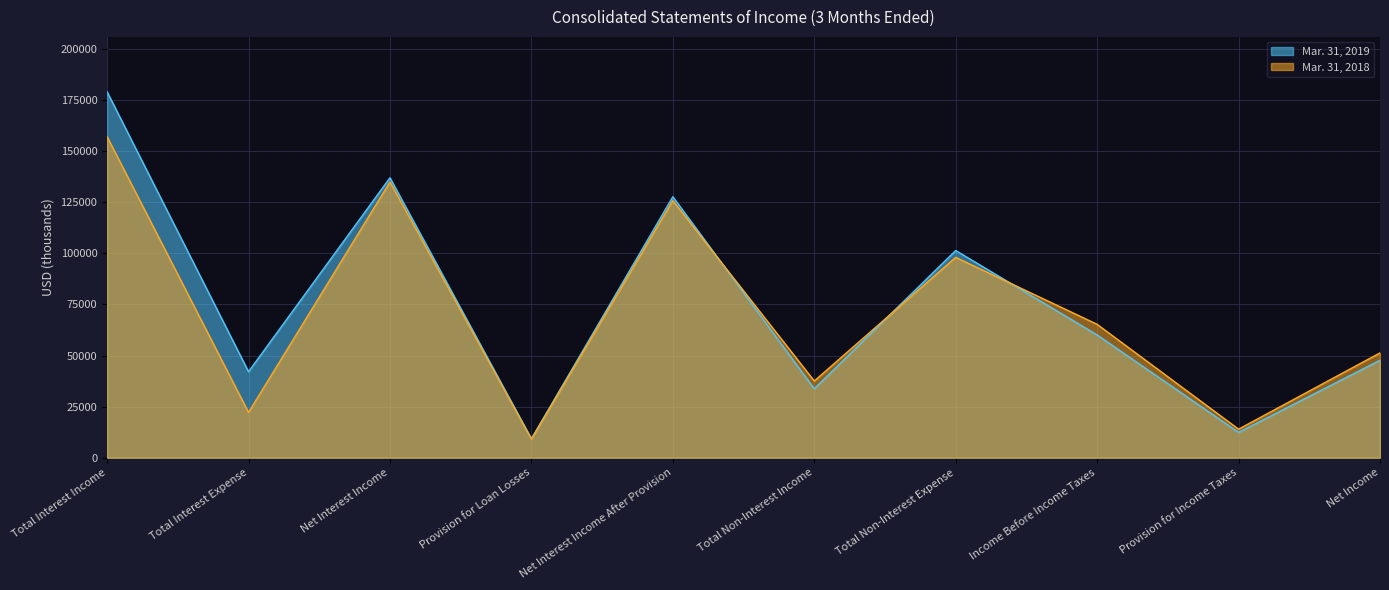

Is it true that Mar. 31, 2018 equals 37535 at Total Non-Interest Income?

True